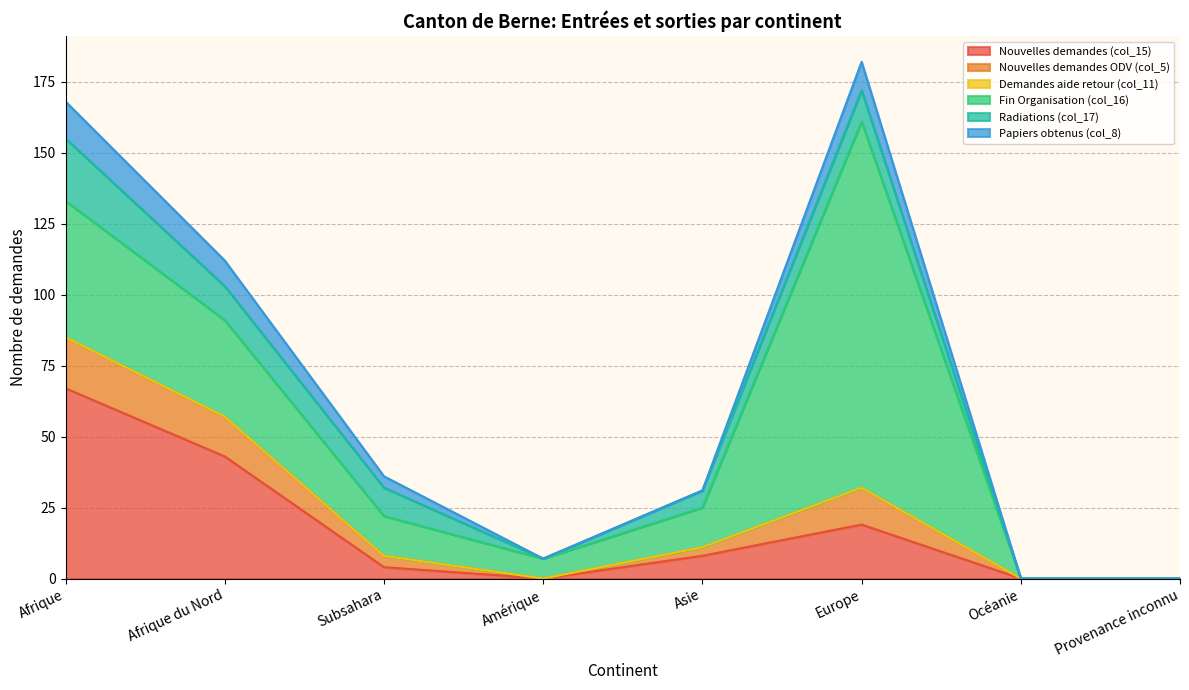

Which category has the lowest value in the Papiers obtenus (col_8) series?

Amérique